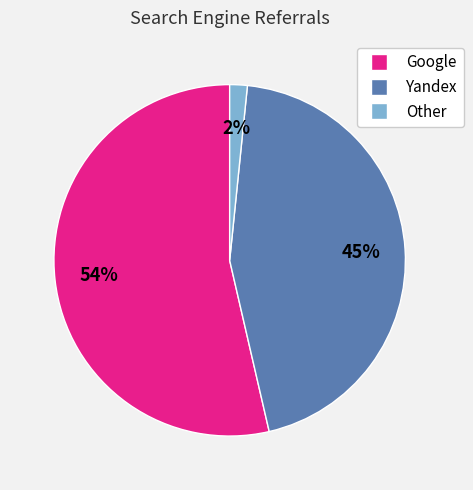

To the nearest percent, what is the average slice percentage?

33%